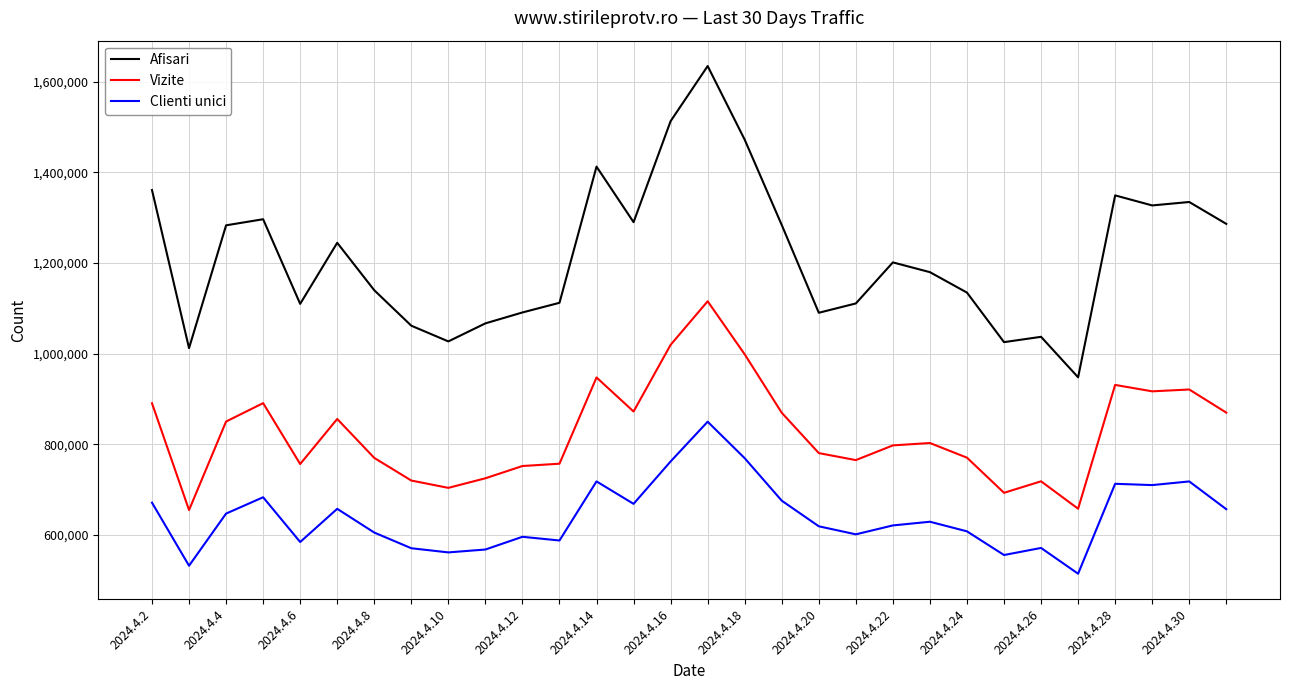

What are all the series names shown in the legend?

Afisari, Vizite, Clienti unici